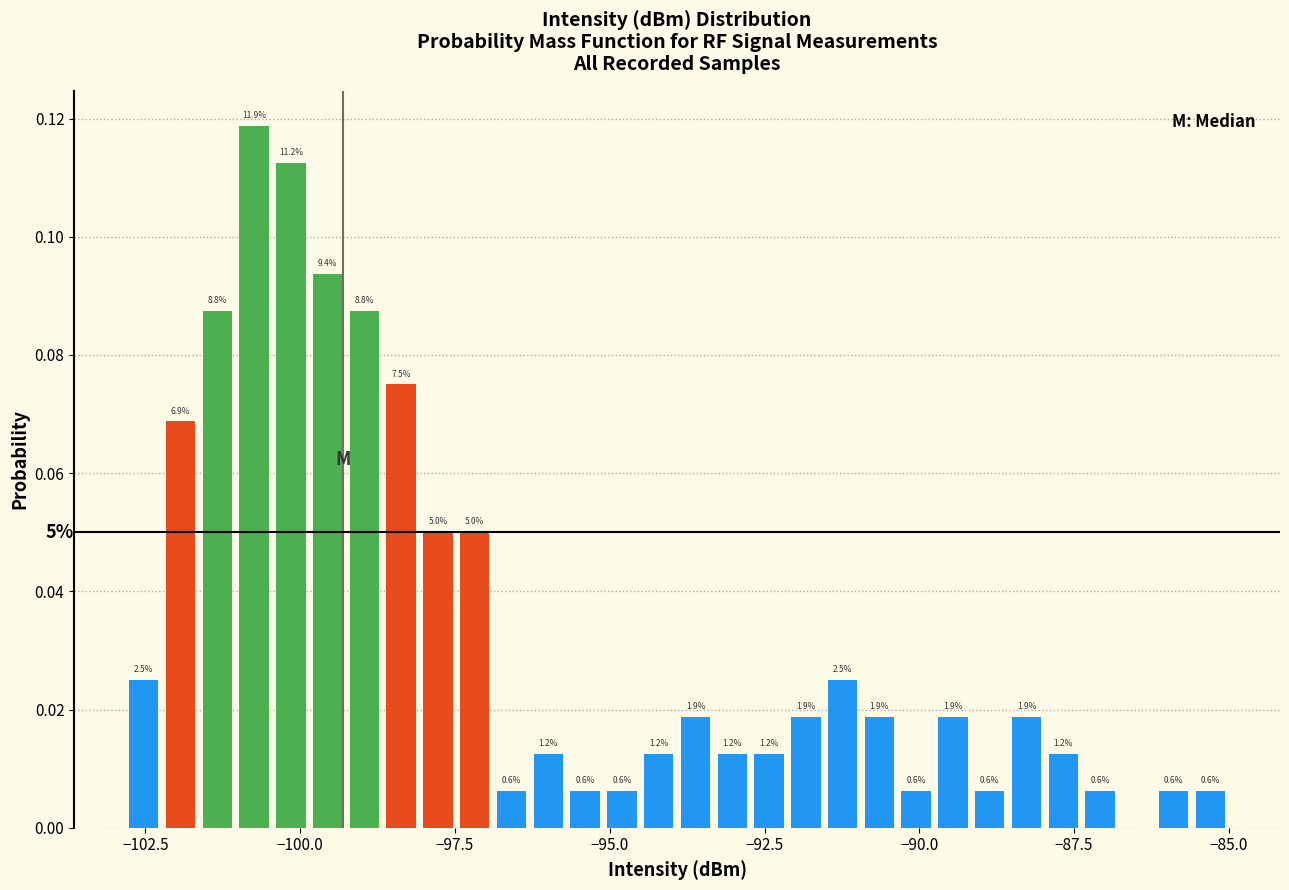

Around what value on the x-axis is the tallest bar? Give the approximate position of its centre, as read against the axis.

-100.5